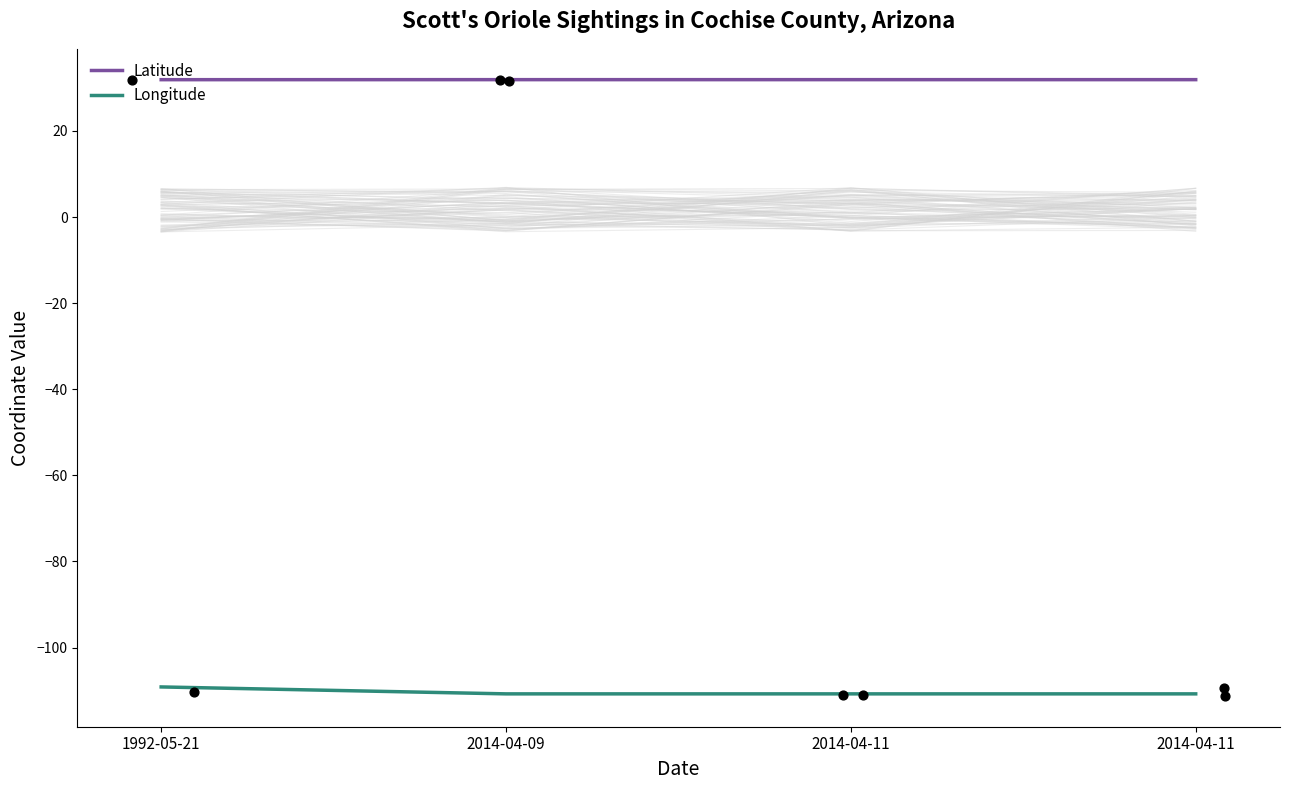

Which series contains the highest Y value?

Latitude